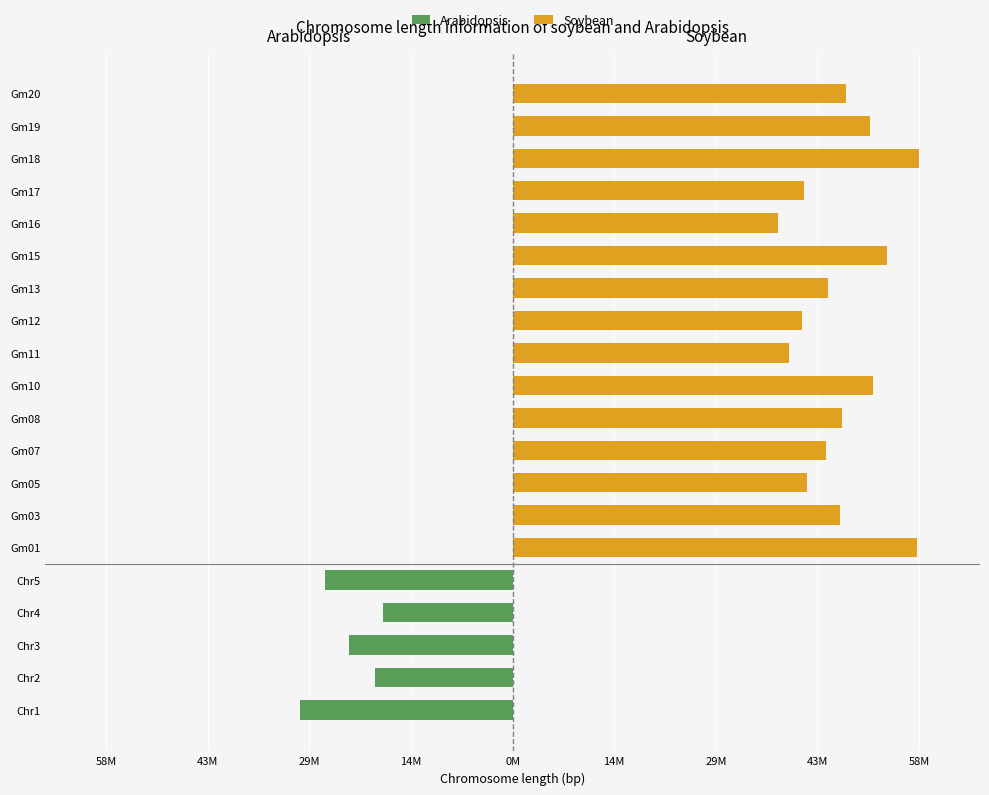

What is the label of the 9th bar from the left?

Gm07